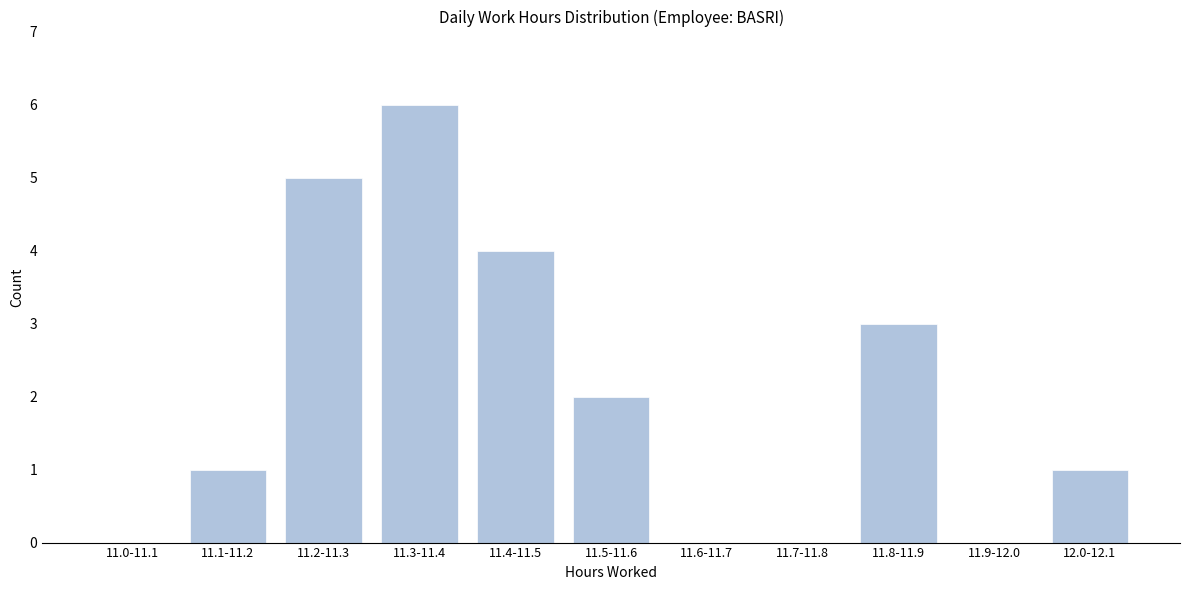

Reading left to right, extract all data points from this chart.

11.0-11.1=0	11.1-11.2=1	11.2-11.3=5	11.3-11.4=6	11.4-11.5=4	11.5-11.6=2	11.6-11.7=0	11.7-11.8=0	11.8-11.9=3	11.9-12.0=0	12.0-12.1=1